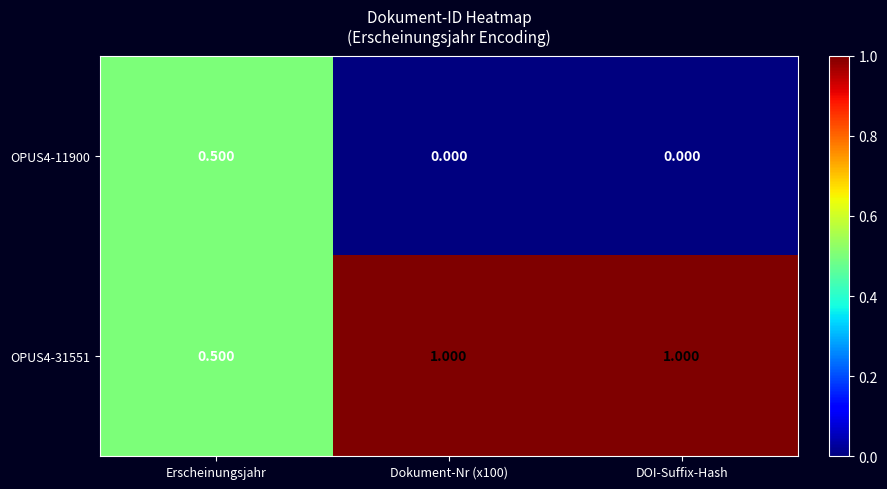

At which label does OPUS4-11900 reach its peak?

Erscheinungsjahr